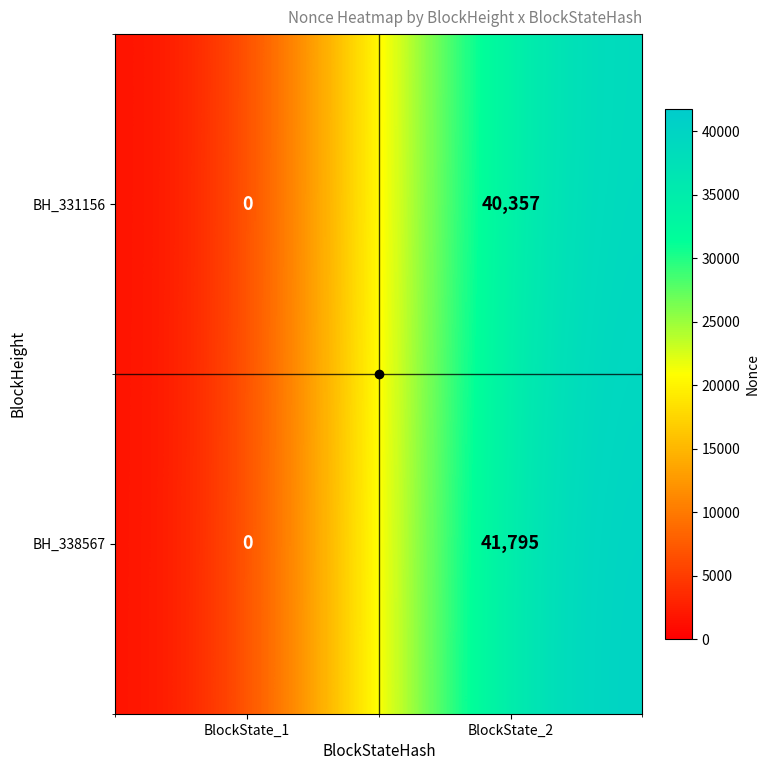

Rank the series by their maximum value, from highest to lowest.

BH_338567, BH_331156